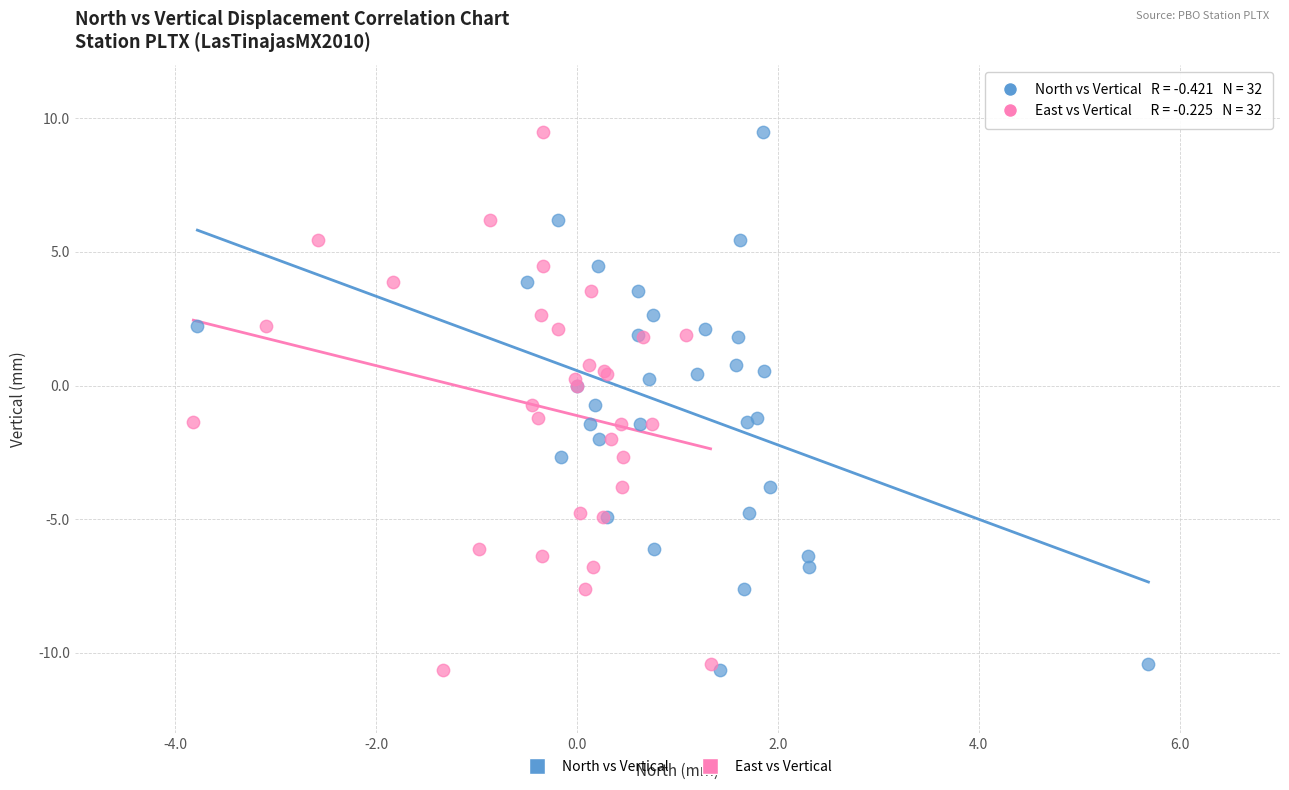

What are all the series names shown in the legend?

North vs Vertical, East vs Vertical